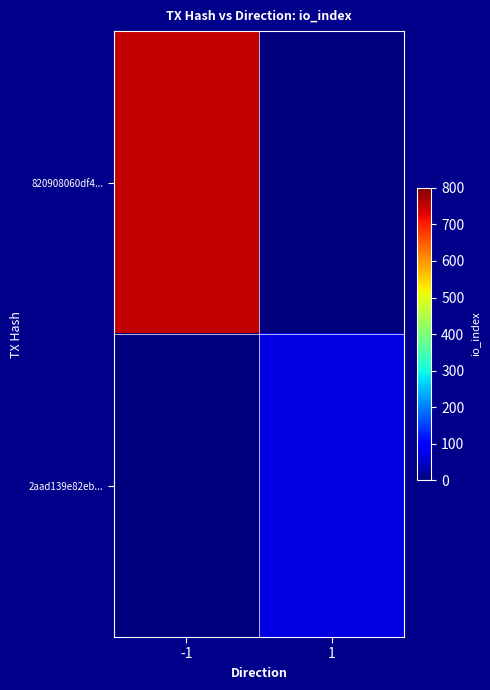

Rank the series by their average value, from highest to lowest.

820908060df4..., 2aad139e82eb...